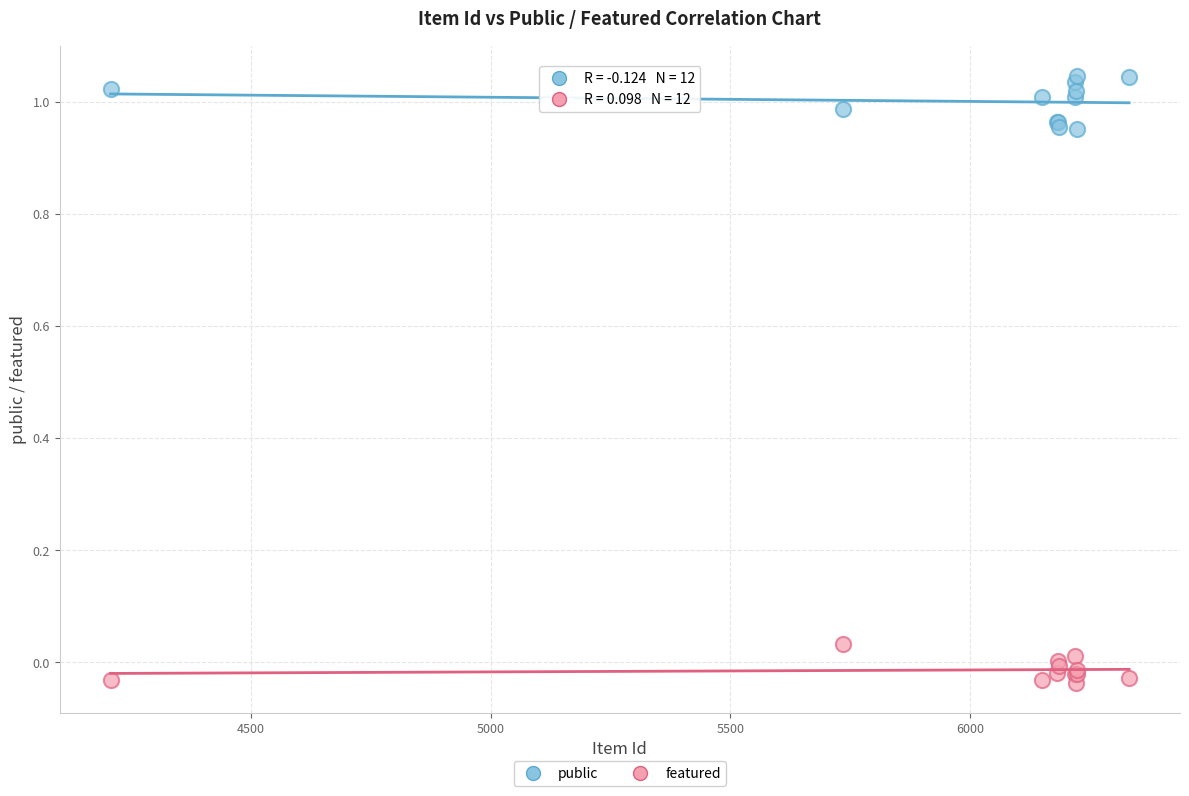

What is the X range (max minus min) for the scatter plot?

2123.0